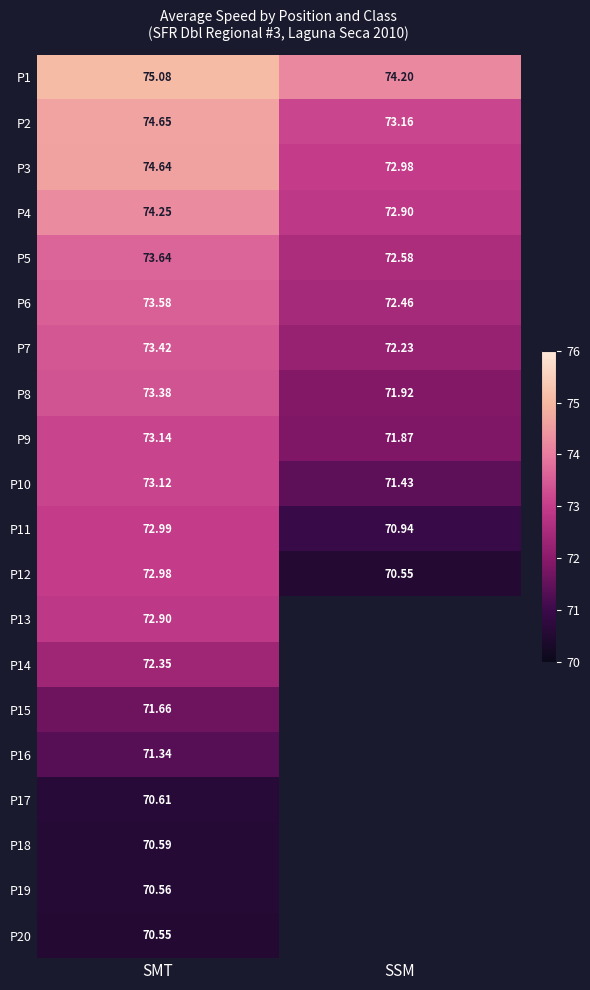

How many values in the P4 series exceed 74?

1